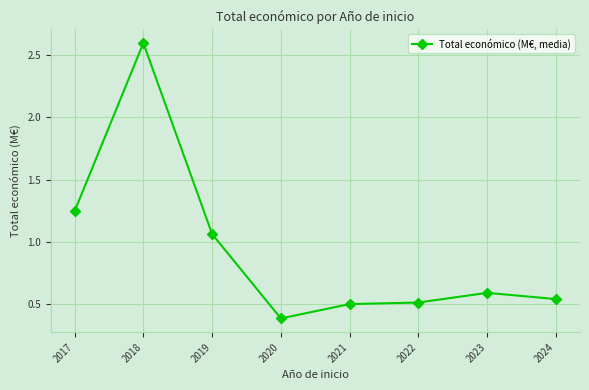

The chart shows a value of 0.7 at 2022. True or false?

False